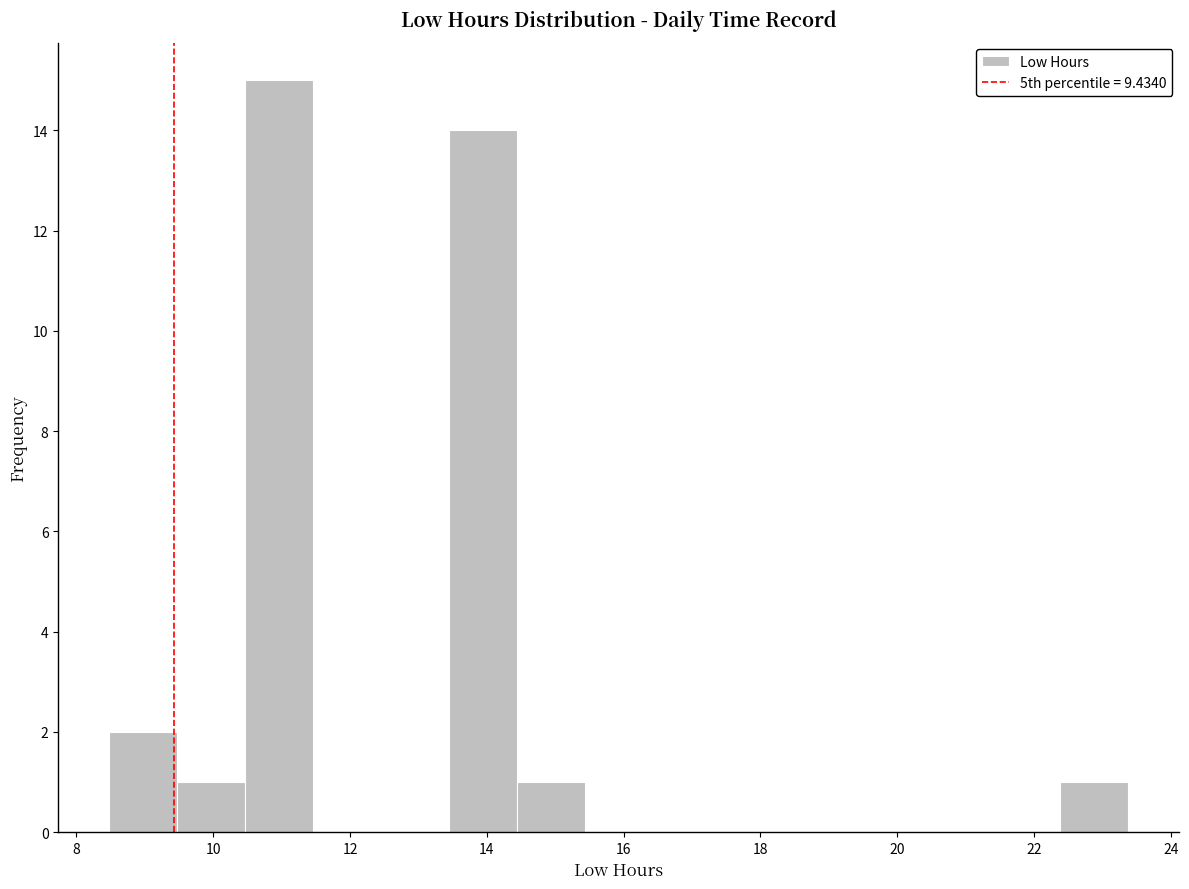

What is the height of the bar covering 8.4 to 9.4 on the x-axis? Neither the bar edges nor the heights are printed on the chart, so give them approximately, as read against the axes.

2